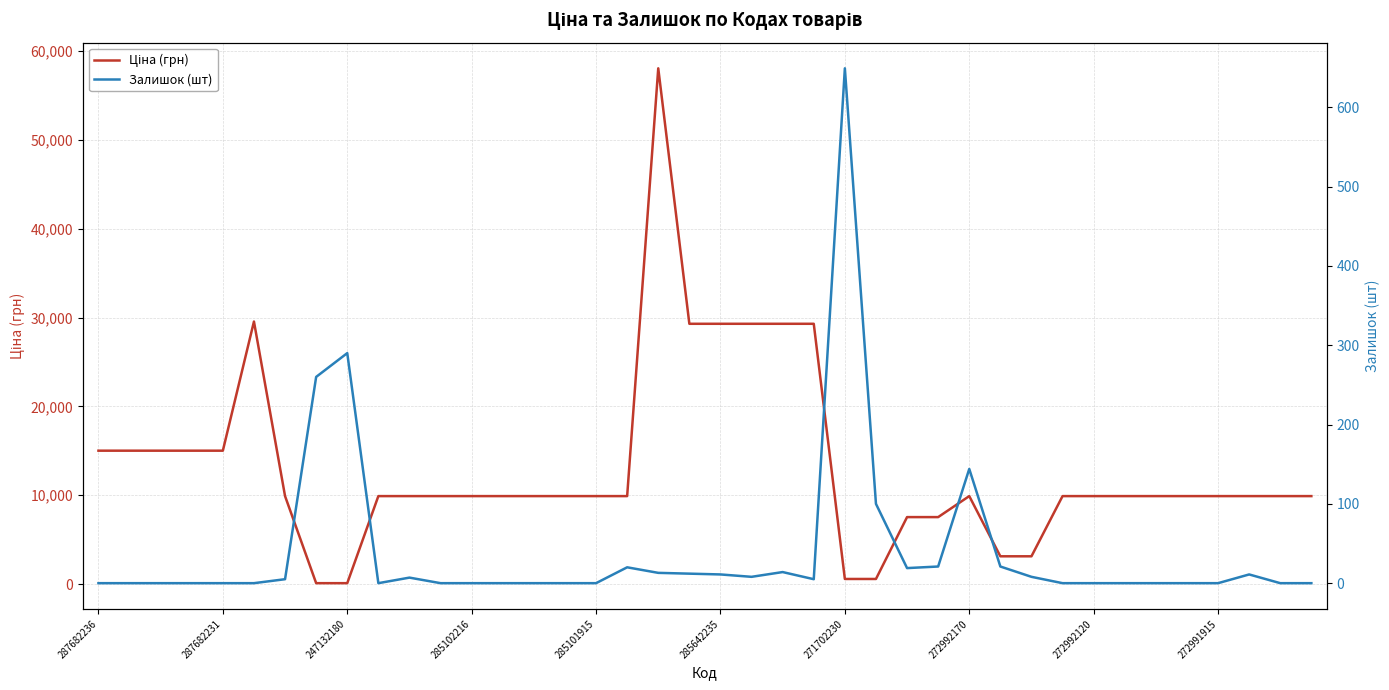

How many values in Залишок (шт) are above zero?

19